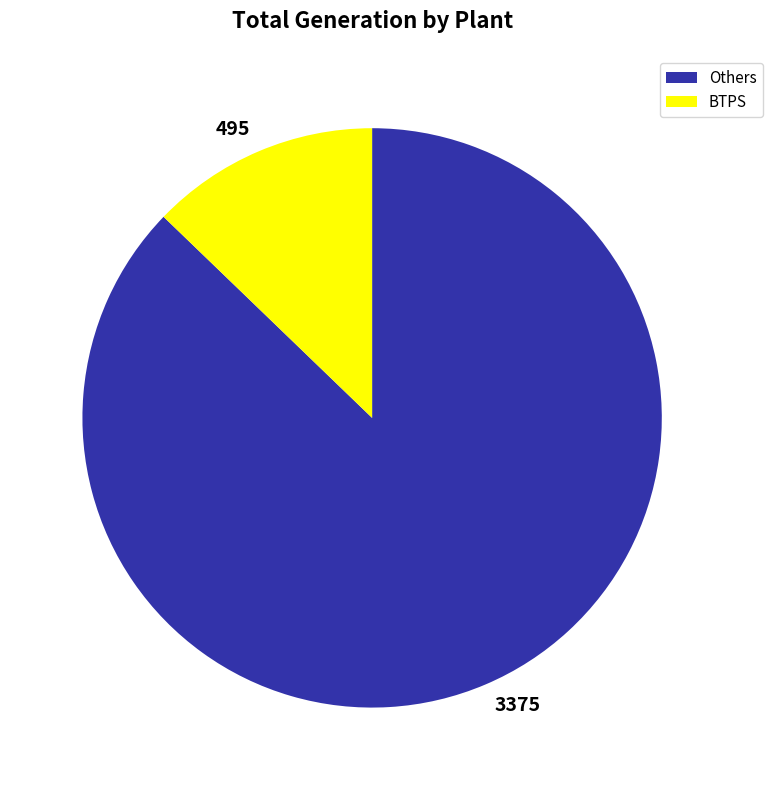

True or false: 3375 accounts for 75% of the total.

False